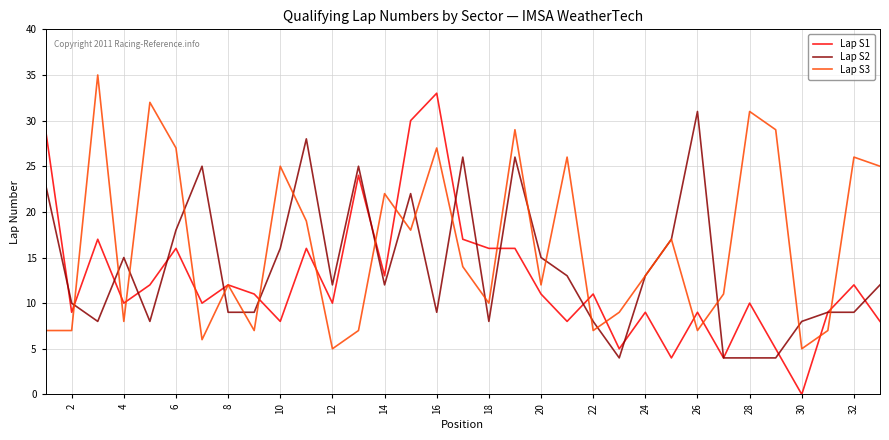

What is the sum of all Lap S1 values?

414